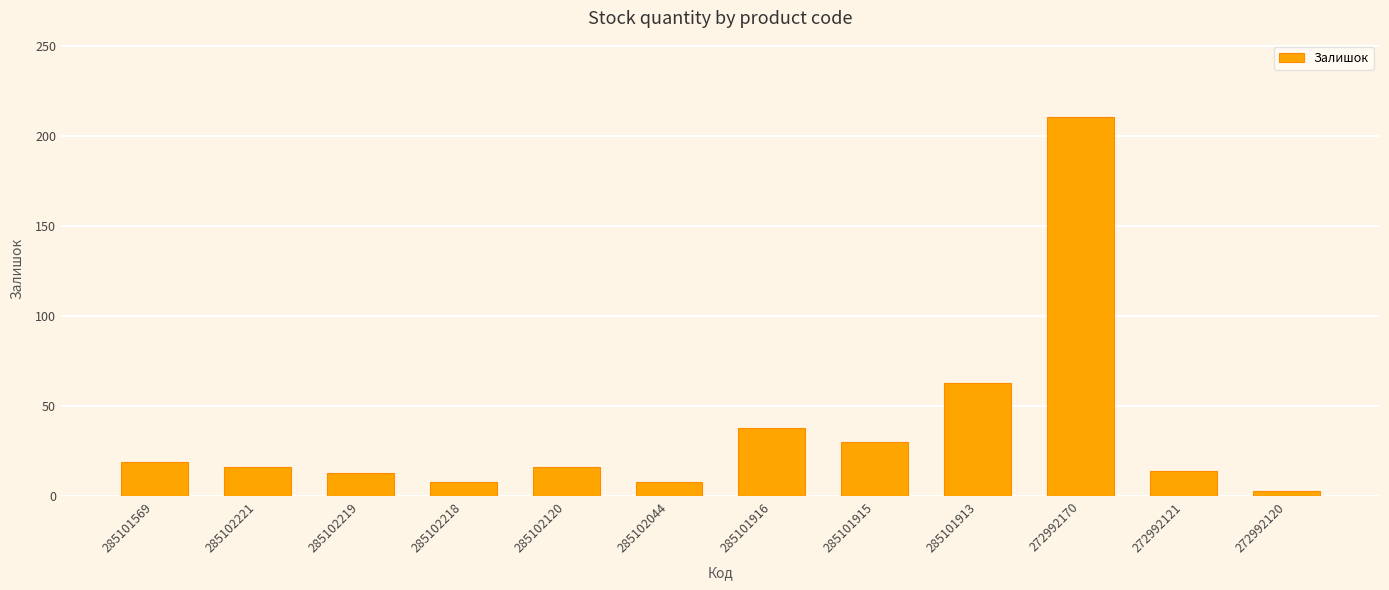

What is the difference between the maximum and minimum values?

208